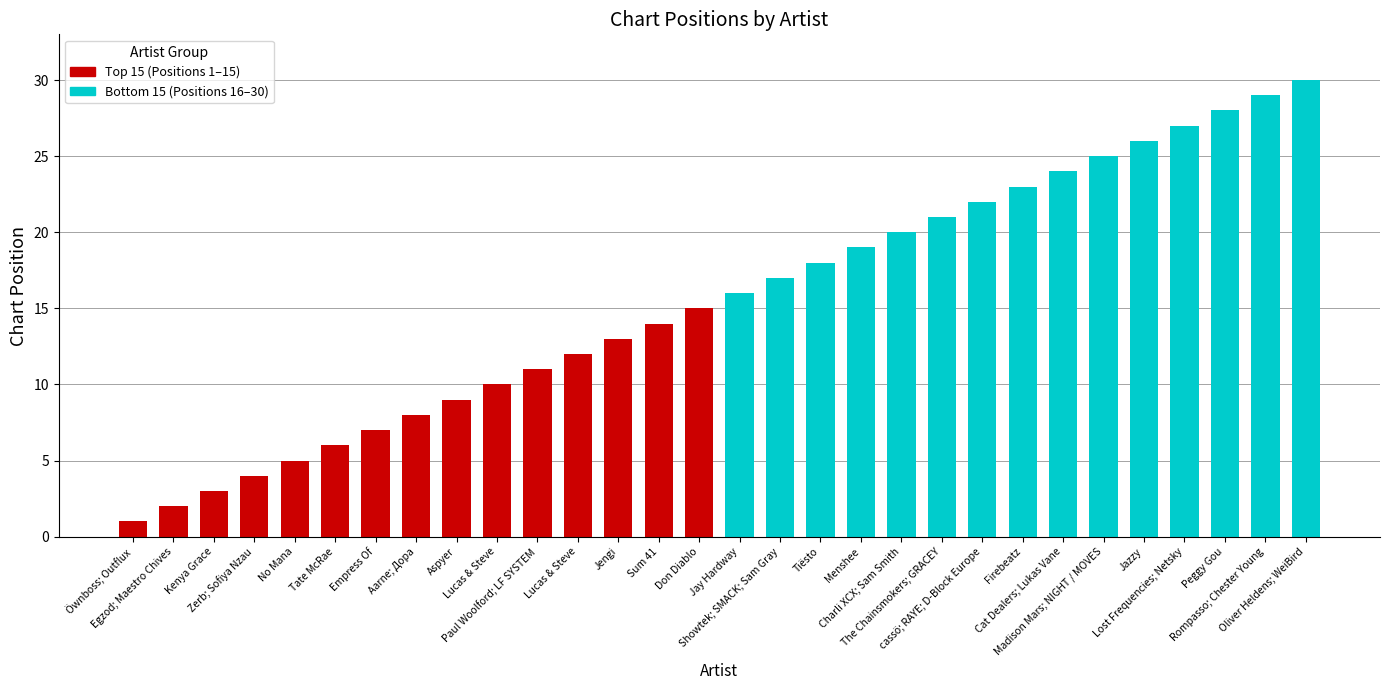

Which series has the largest total across all categories?

Bottom 15 (Positions 16–30)